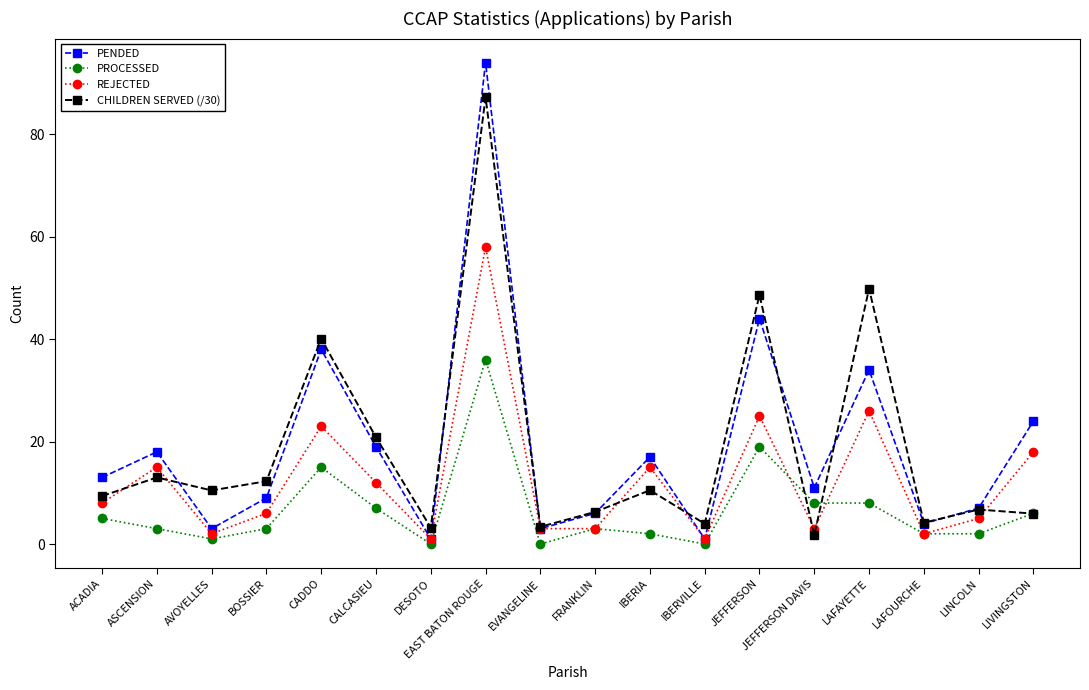

How many lines are shown in the chart?

4